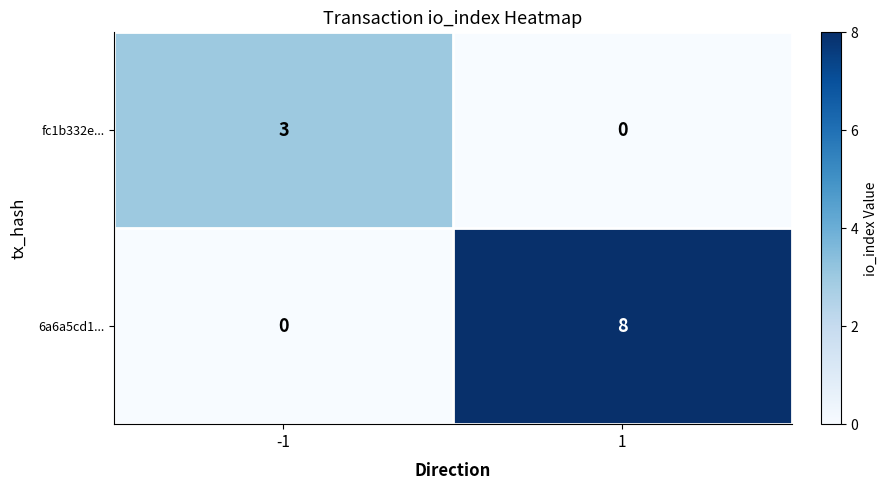

What is the sum of the 6a6a5cd1... values at 1 and -1?

8